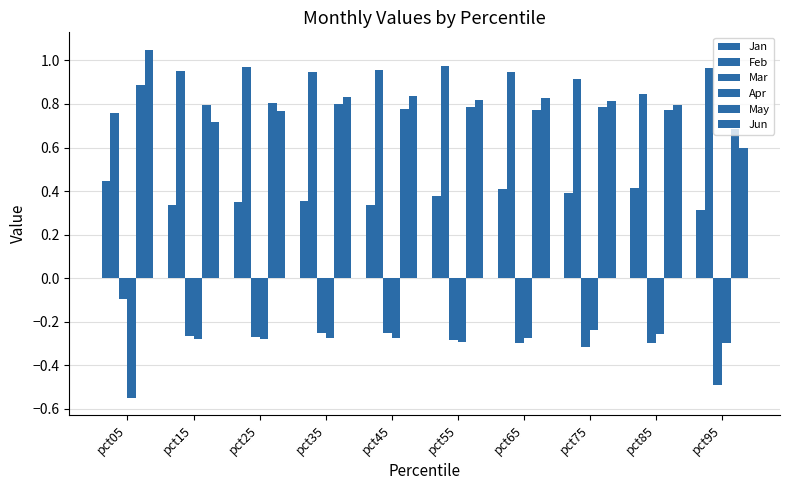

How many groups of bars are there?

10